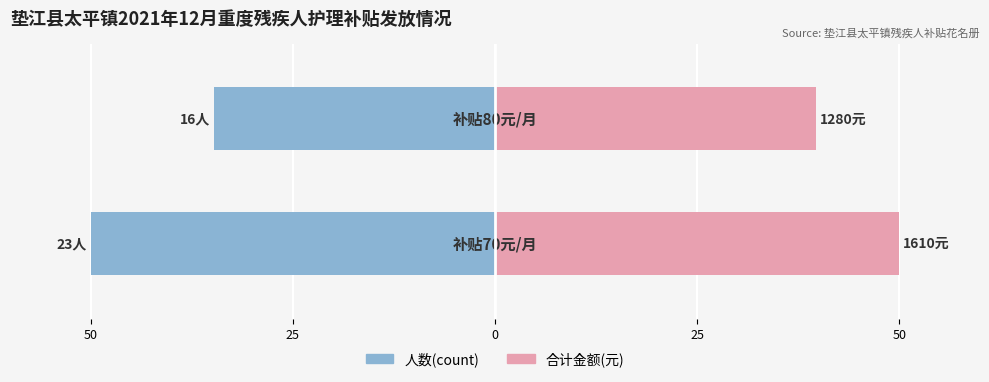

What is the value of the 合计金额(元) bar at the 2nd from the left?

39.8